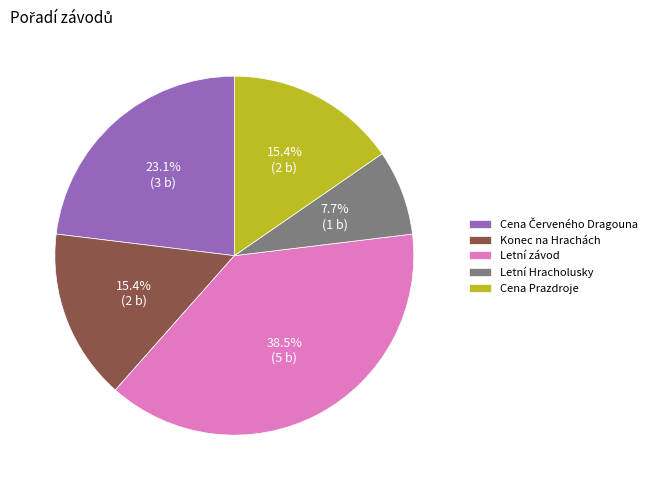

Approximately how many times larger is the value at Letní Hracholusky compared to Cena Prazdroje?

0.5